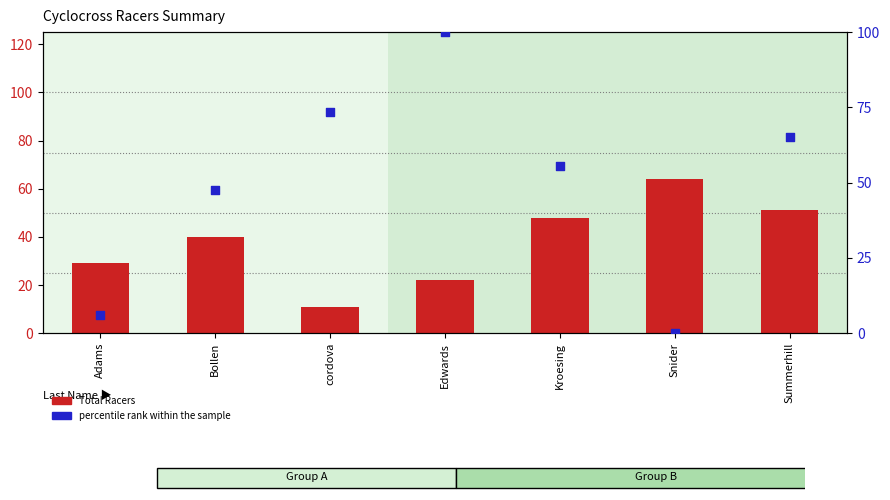

Which series has the largest Y range (max minus min)?

percentile rank within the sample